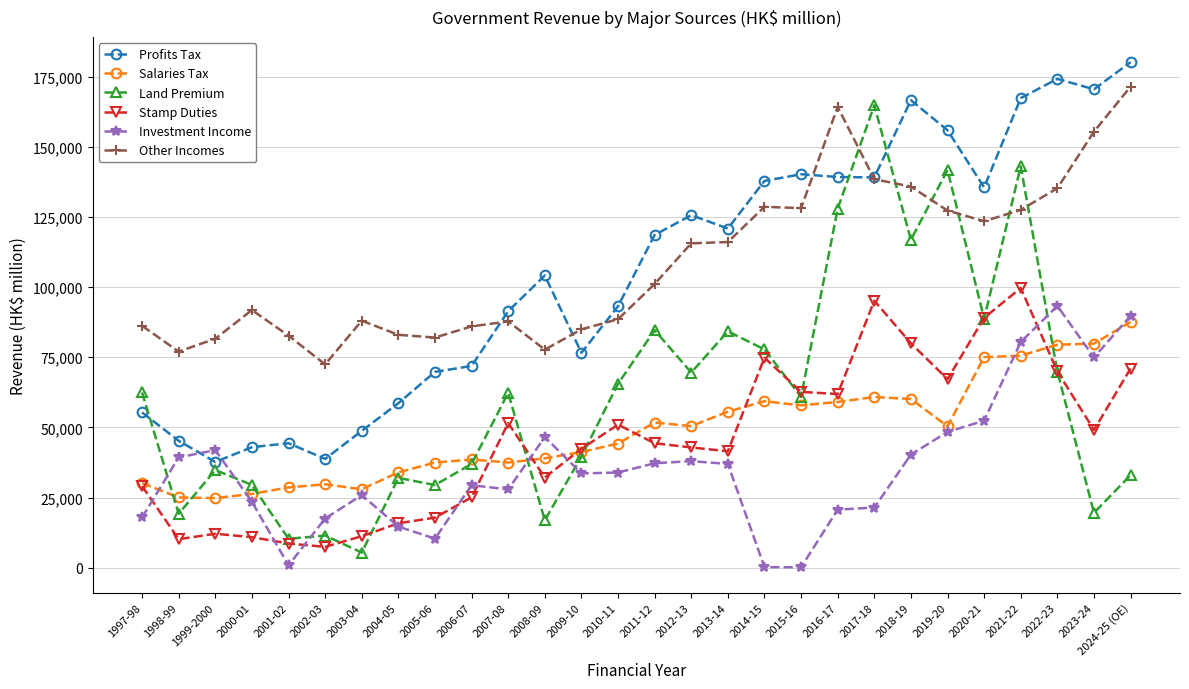

Is the value of Land Premium at 2022-23 greater than the value of Investment Income at 2018-19?

Yes